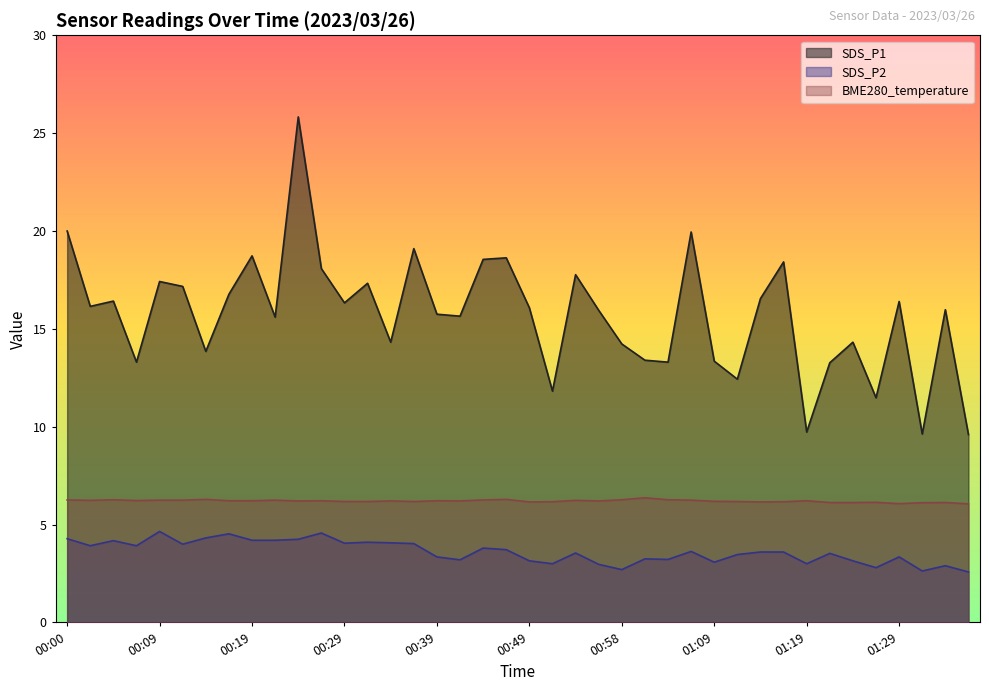

At 00:07, list the series in order from largest to smallest.

SDS_P1, BME280_temperature, SDS_P2